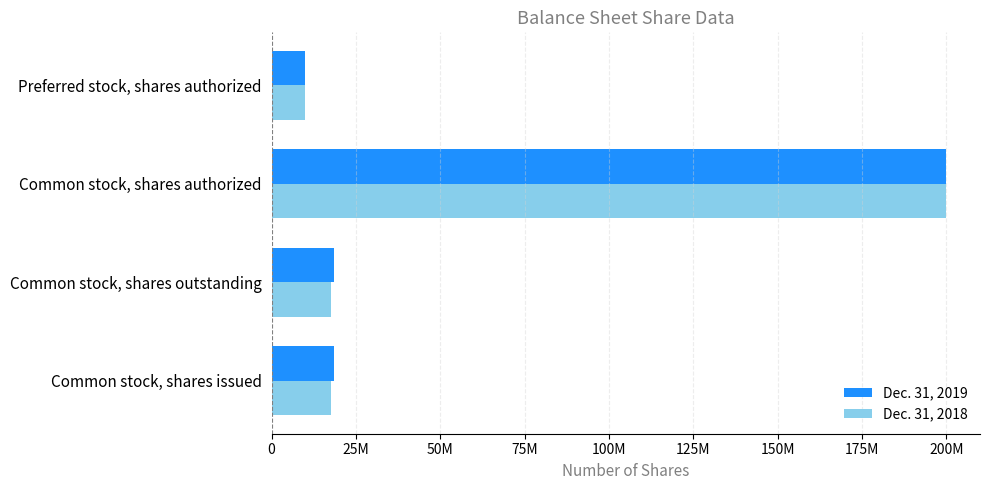

What are all the series names shown in the legend?

Dec. 31, 2019, Dec. 31, 2018